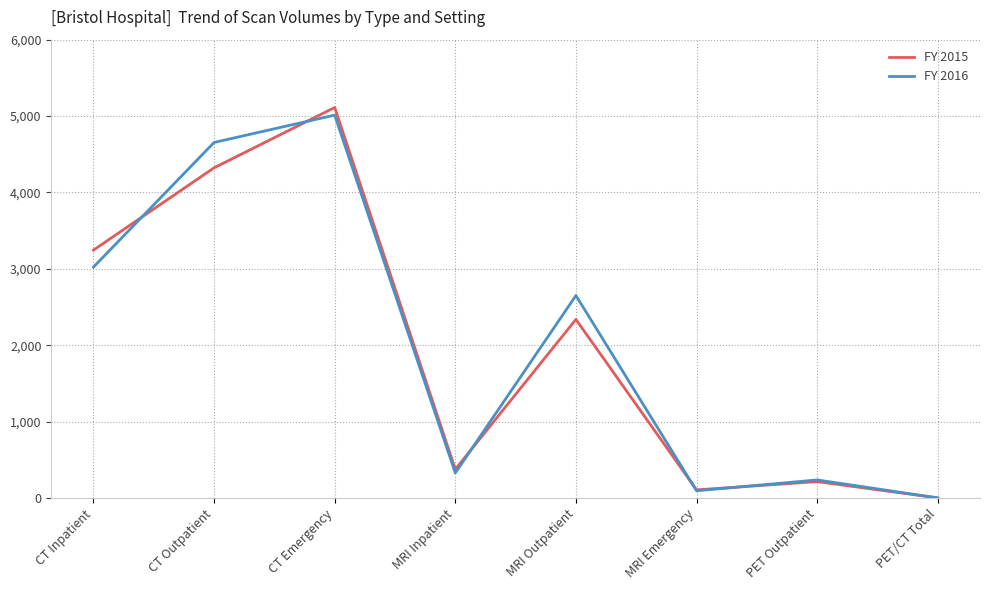

What position from the right is CT Outpatient?

7